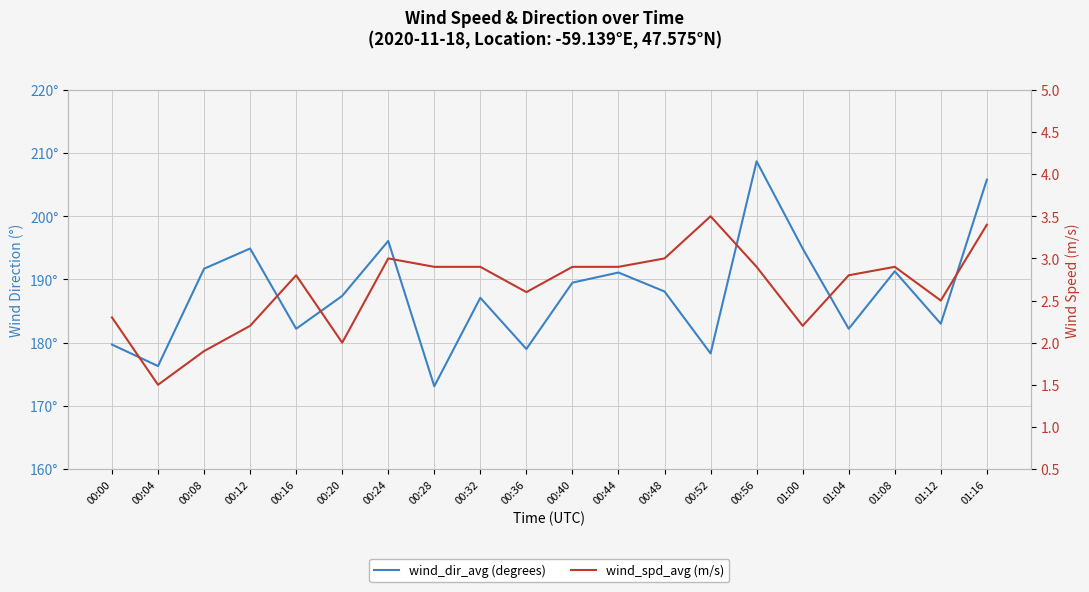

Reading right to left, list all the values displayed in this chart.

wind_dir_avg (degrees): 205.8	183.0	191.3	182.2	194.9	208.7	178.3	188.1	191.1	189.5	179.0	187.1	173.1	196.1	187.4	182.2	194.9	191.7	176.3	179.7
wind_spd_avg (m/s): 3.4	2.5	2.9	2.8	2.2	2.9	3.5	3.0	2.9	2.9	2.6	2.9	2.9	3.0	2.0	2.8	2.2	1.9	1.5	2.3